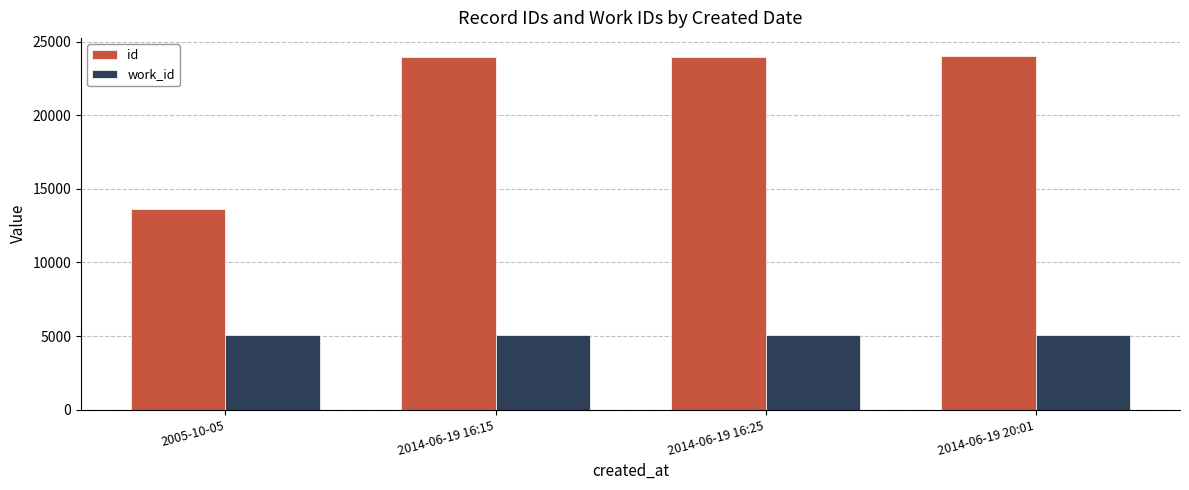

What is the greatest value displayed?

24050